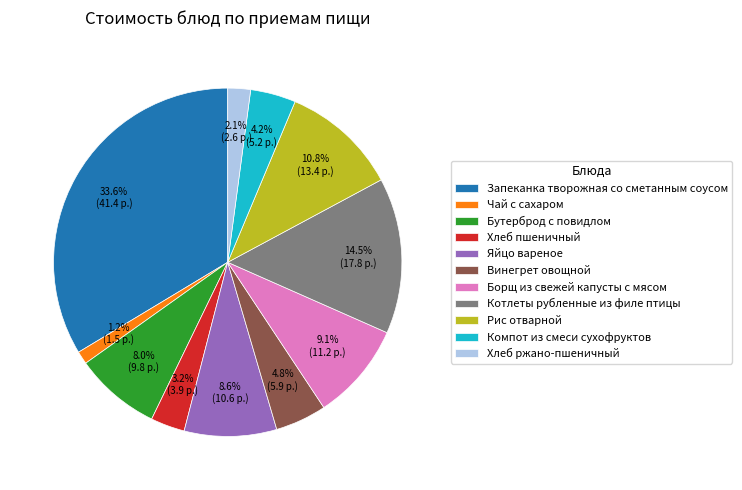

True or false: Компот из смеси сухофруктов accounts for 4% of the total.

True